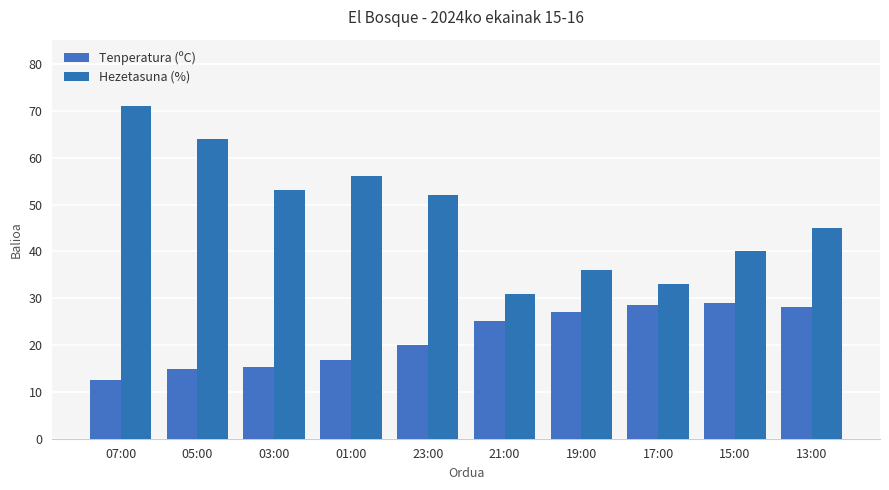

What is the sum of all Hezetasuna (%) values?

481.0